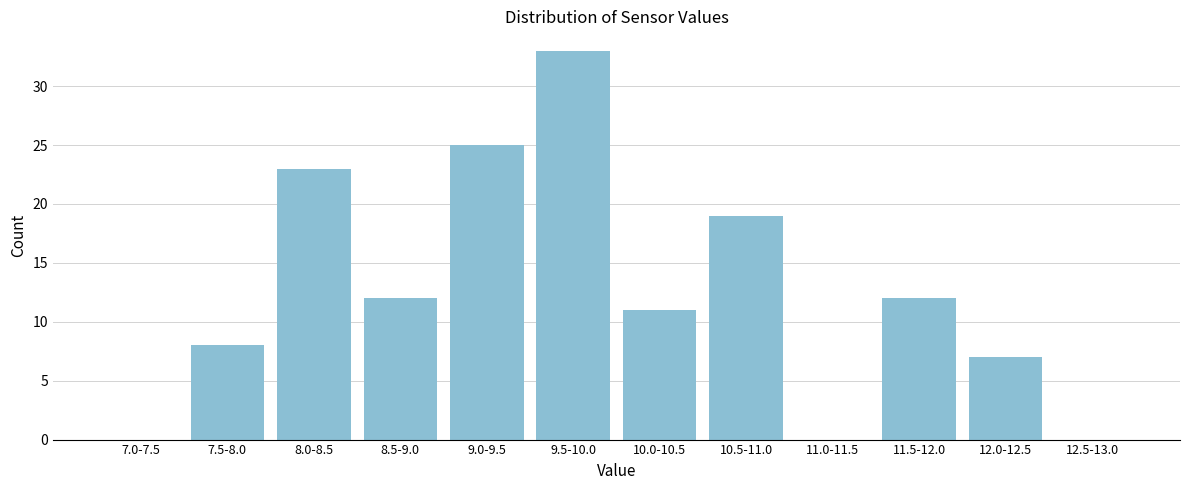

Reading right to left, extract all data points from this chart.

12.5-13.0=0	12.0-12.5=7	11.5-12.0=12	11.0-11.5=0	10.5-11.0=19	10.0-10.5=11	9.5-10.0=33	9.0-9.5=25	8.5-9.0=12	8.0-8.5=23	7.5-8.0=8	7.0-7.5=0